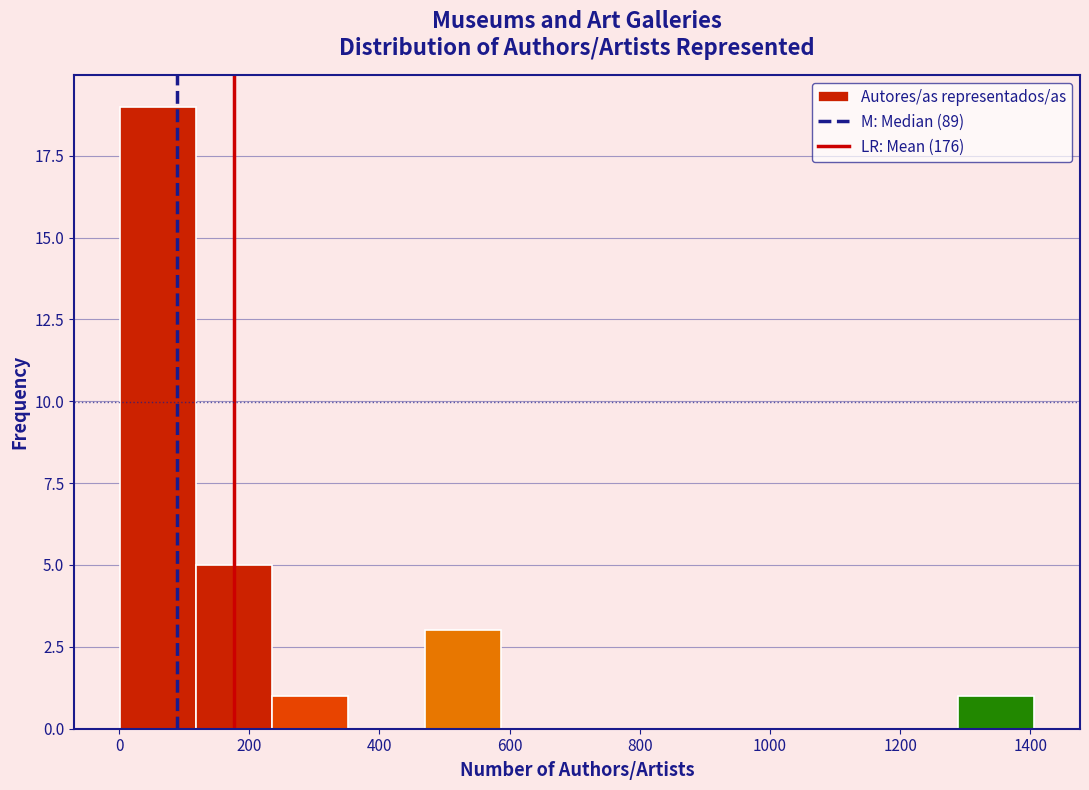

Reading left to right, list every bar in this chart as the range it spans on the x-axis followed by its height. Neither the bar edges nor the heights are printed on the chart, so give them approximately, as read against the axes.

0 to 120: 19
120 to 240: 5
240 to 360: 1
360 to 460: 0
460 to 580: 3
580 to 700: 0
700 to 820: 0
820 to 940: 0
940 to 1060: 0
1060 to 1180: 0
1180 to 1280: 0
1280 to 1400: 1